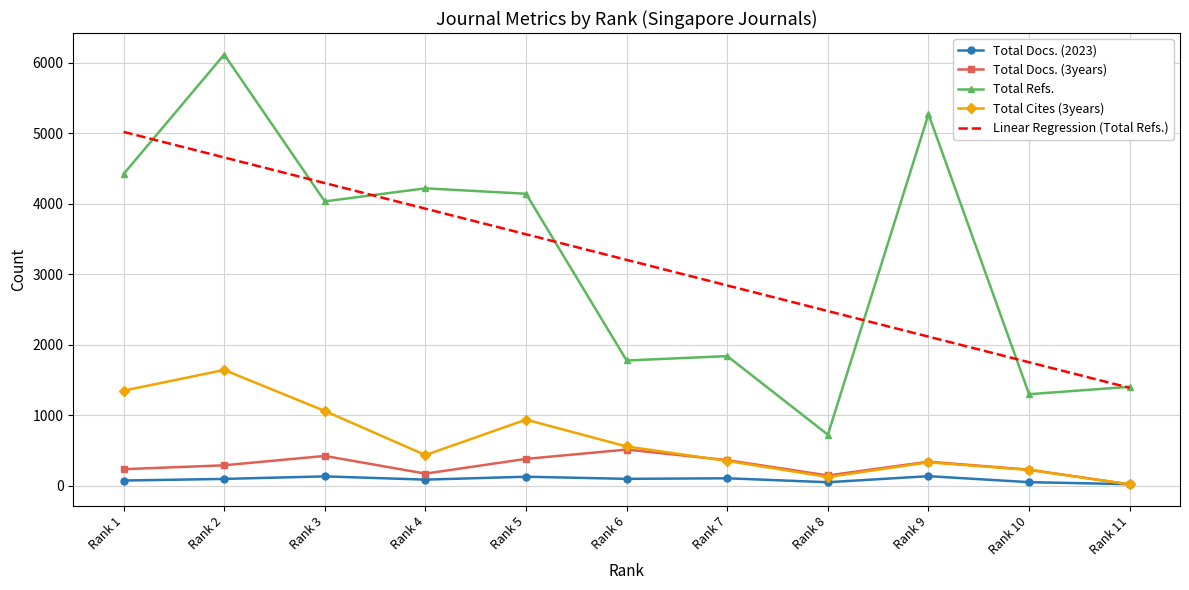

The value of Total Docs. (3years) at Rank 10 is 228.0. True or false?

True